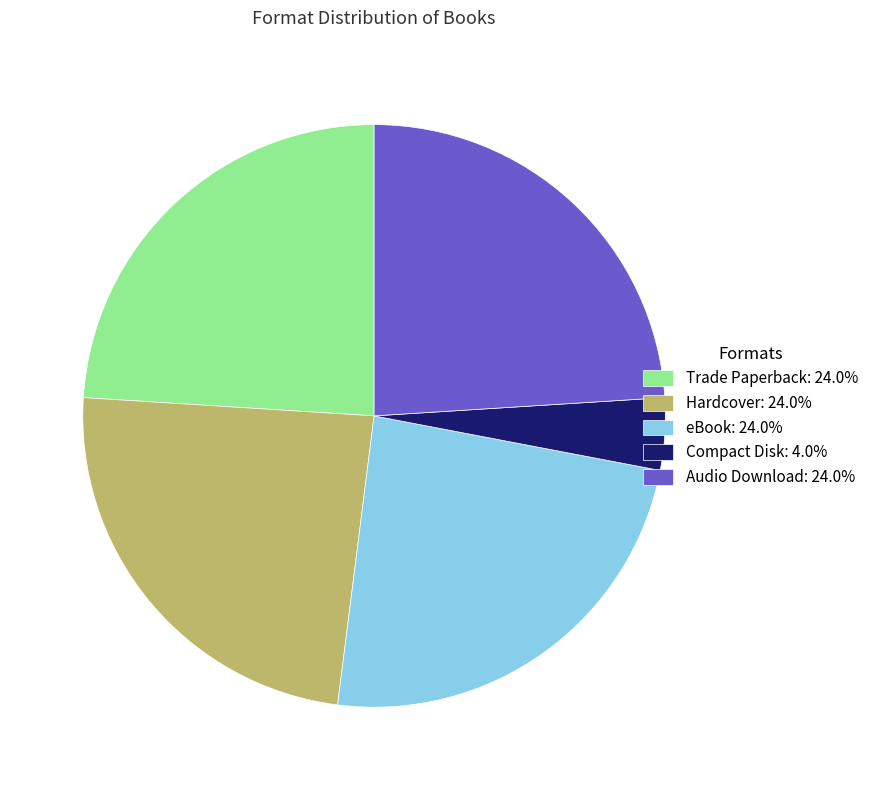

Approximately how many times larger is the value at Audio Download: 24.0% compared to Trade Paperback: 24.0%?

1.0